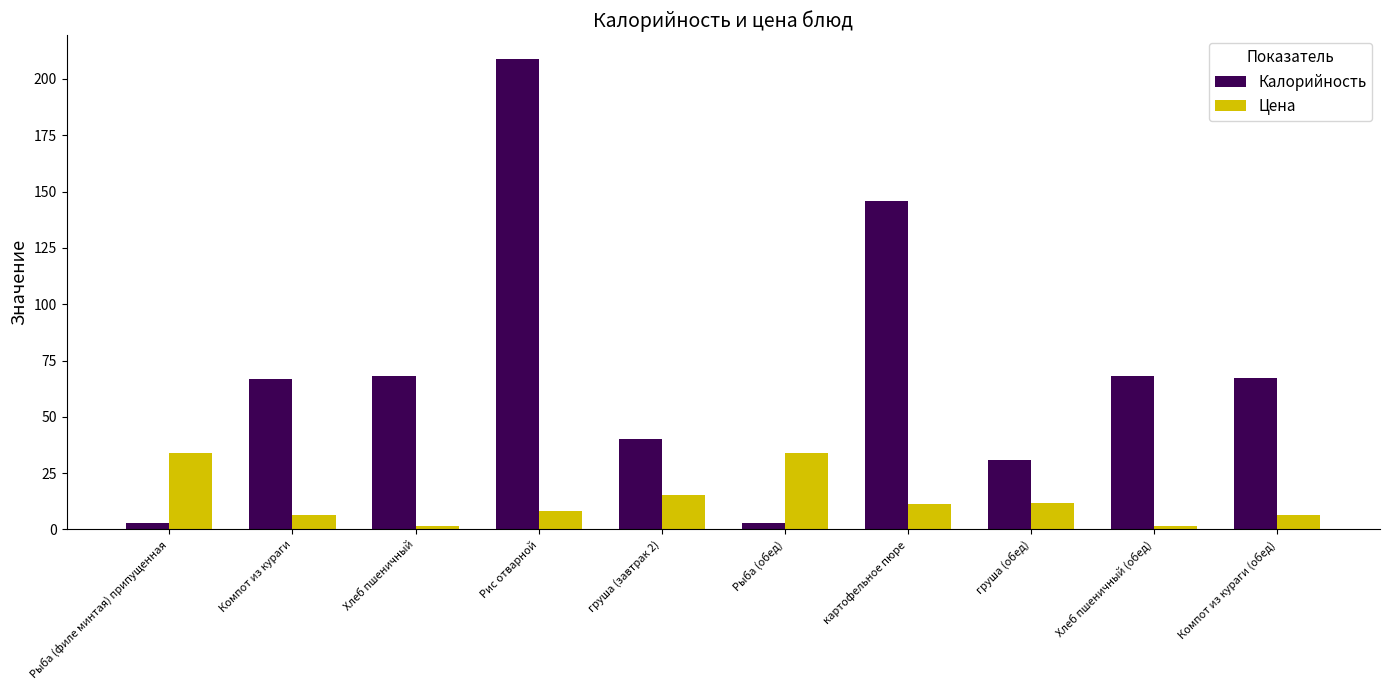

Which series changed the most between Хлеб пшеничный (обед) and Компот из кураги (обед)?

Цена